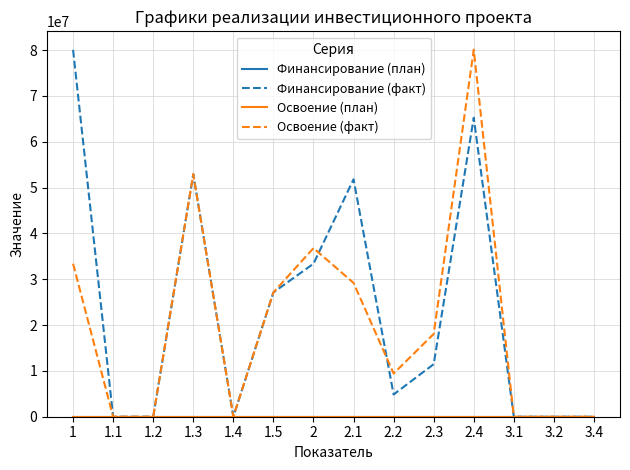

In Освоение (факт), how many points are higher than both neighbors (excluding endpoints)?

3